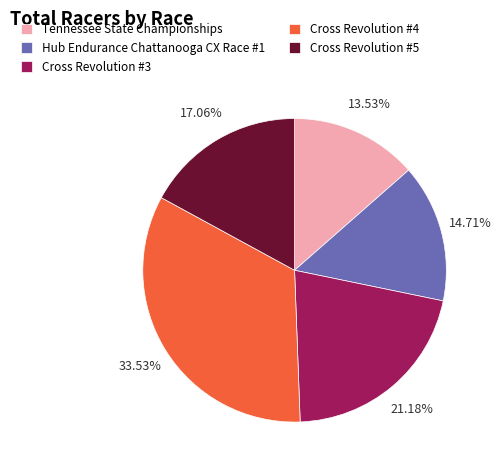

Rank the categories by value from highest to lowest.

Cross Revolution #4, Cross Revolution #3, Cross Revolution #5, Hub Endurance Chattanooga CX Race #1, Tennessee State Championships